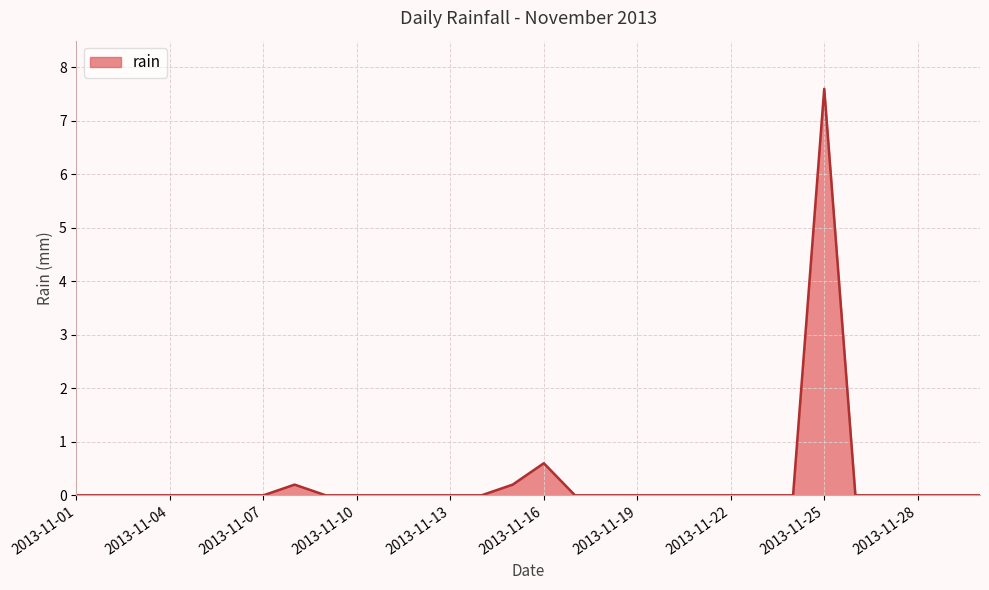

What is the greatest value displayed?

7.6